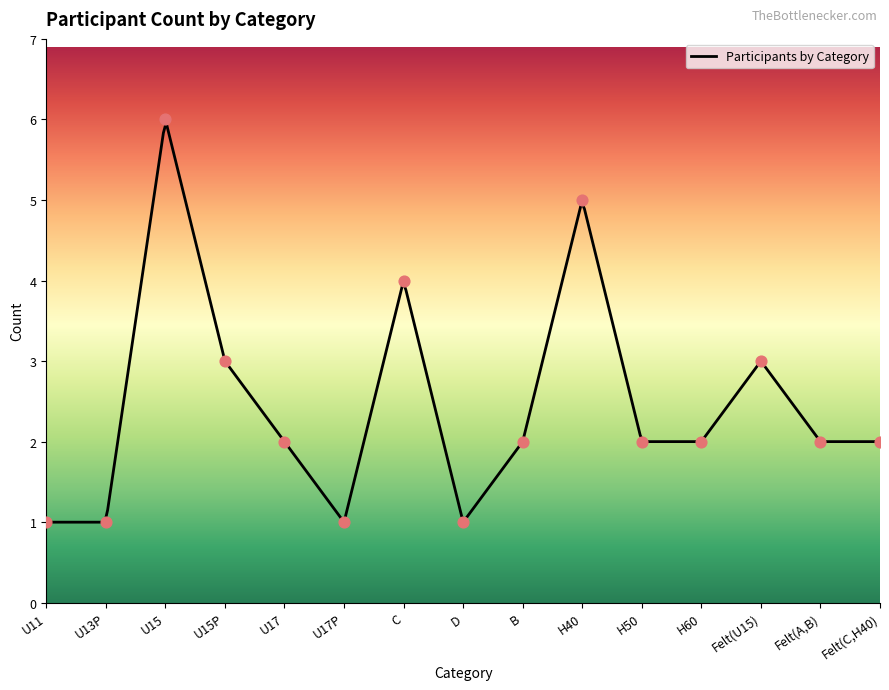

What is the minimum value for Participants by Category?

1.0